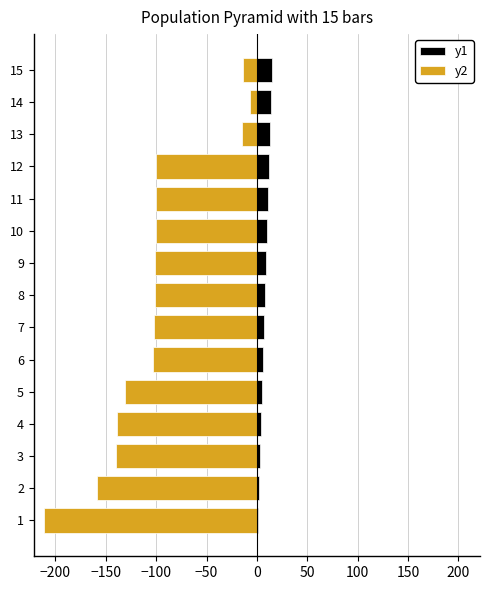

Is the value of y1 at 6 greater than the value of y2 at 6?

Yes